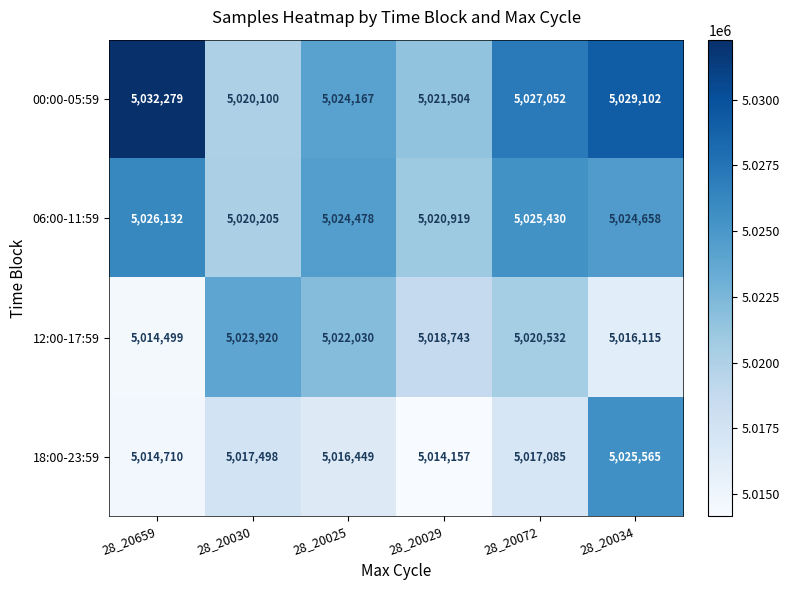

What is the minimum value shown in the chart?

5014157